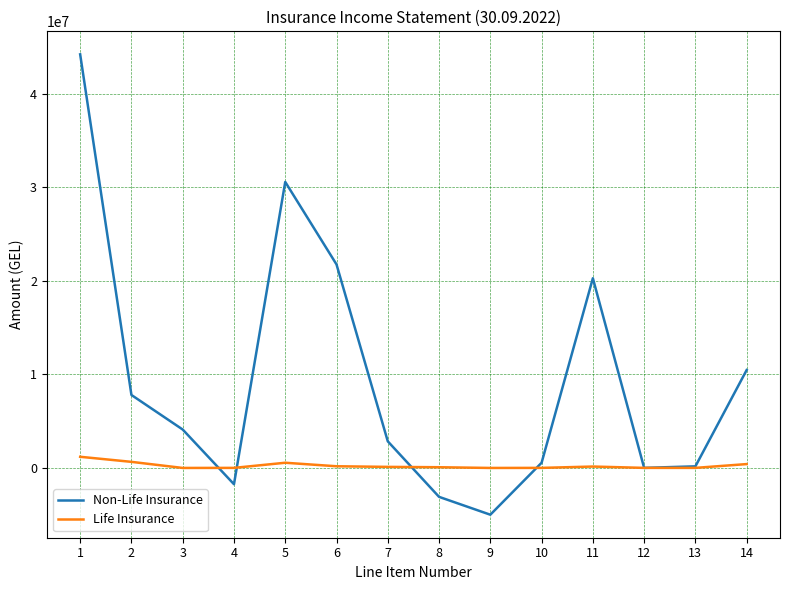

Is this an area chart (filled region under the line)?

No